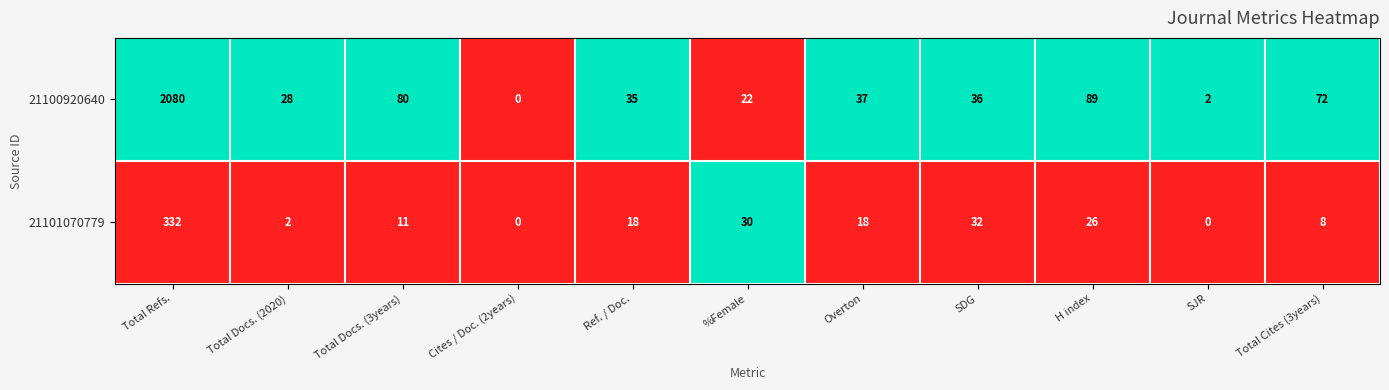

Reading left to right, extract all data points from this chart.

21100920640: Total Refs.=2080	Total Docs. (2020)=28	Total Docs. (3years)=80	Cites / Doc. (2years)=0	Ref. / Doc.=35	%Female=22	Overton=37	SDG=36	H index=89	SJR=2	Total Cites (3years)=72
21101070779: Total Refs.=332	Total Docs. (2020)=2	Total Docs. (3years)=11	Cites / Doc. (2years)=0	Ref. / Doc.=18	%Female=30	Overton=18	SDG=32	H index=26	SJR=0	Total Cites (3years)=8